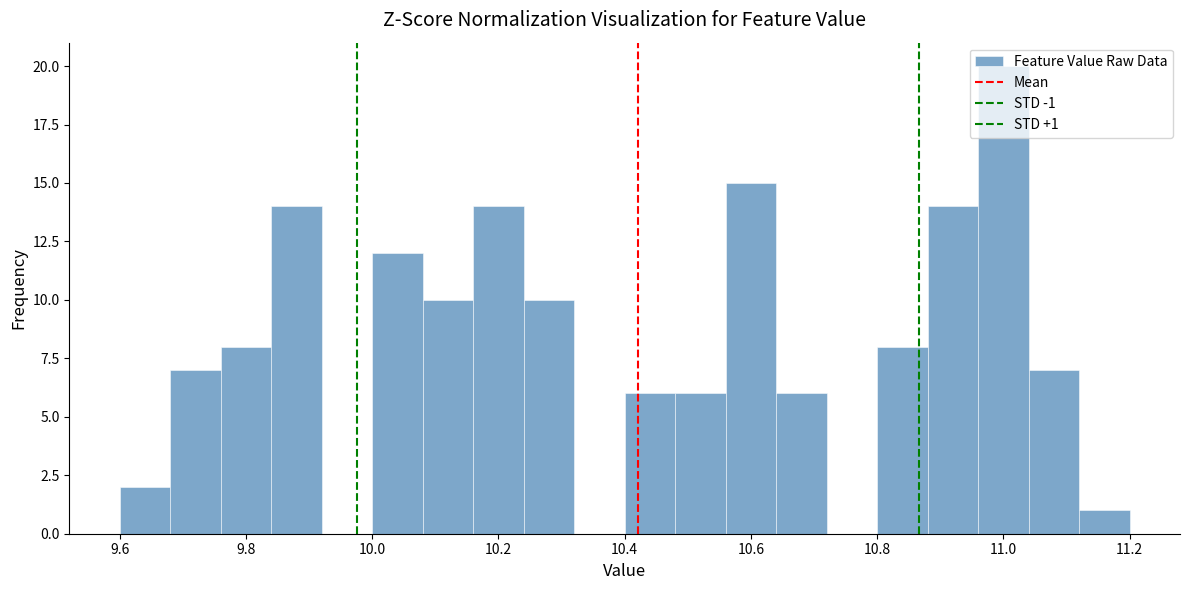

Which range on the x-axis has the tallest bar?

10.96 to 11.04